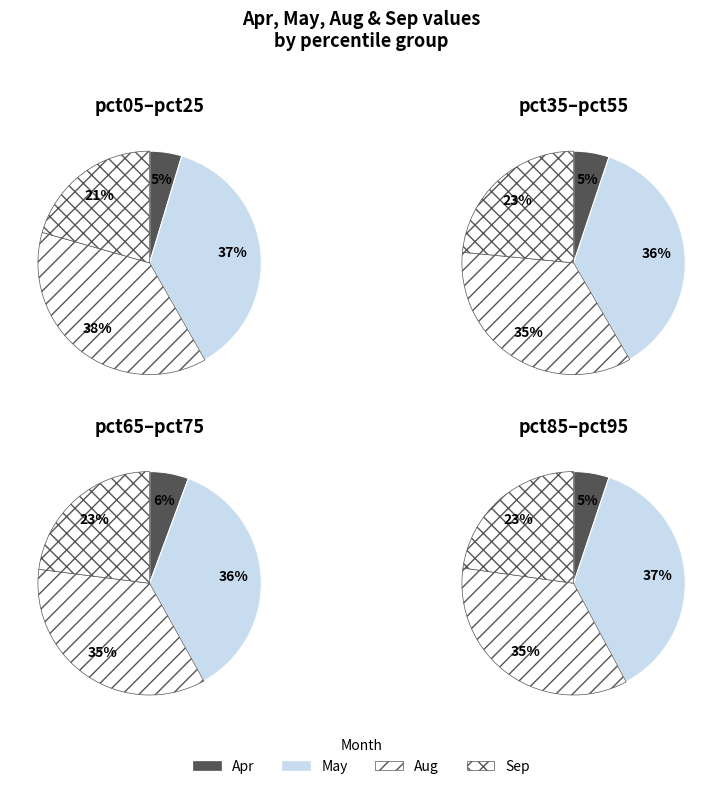

What is the difference between the highest and lowest values at sep_values?

1.7